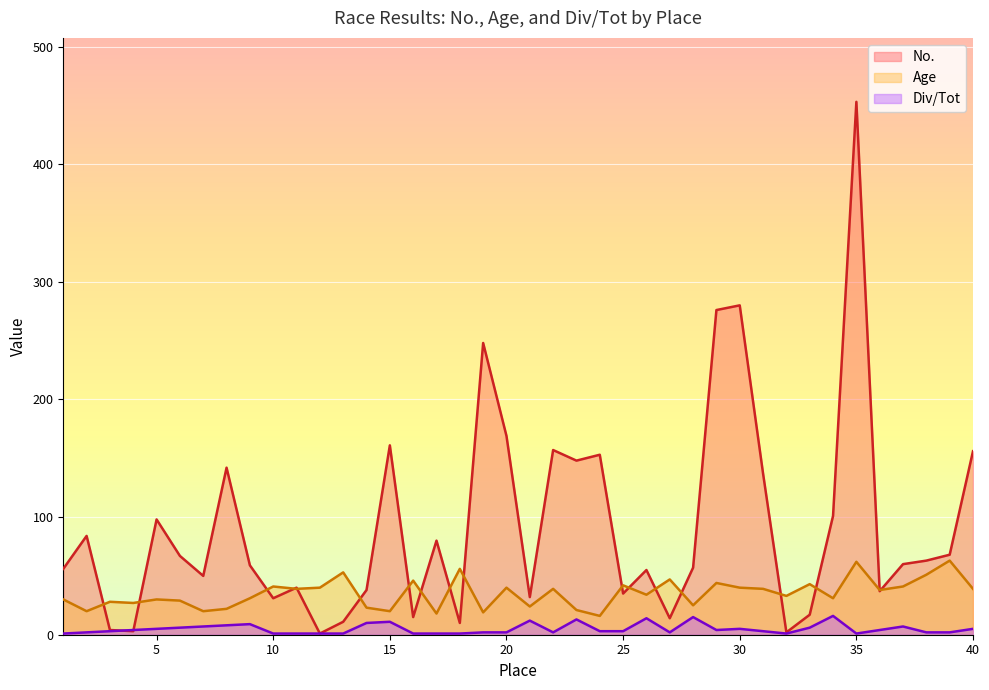

What is the value of the Div/Tot point at the 11th from the left?

1